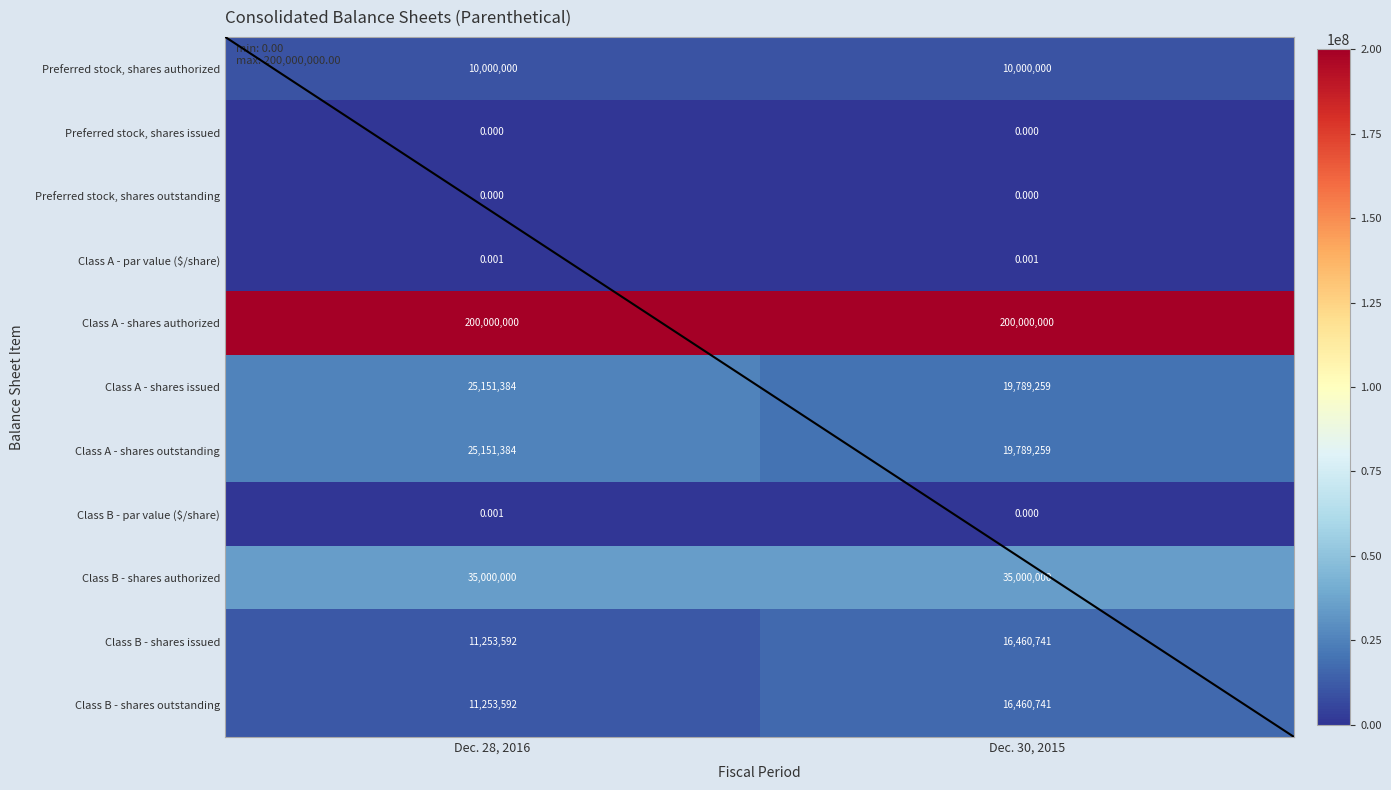

What is the difference between the highest and lowest values at Dec. 28, 2016?

200000000.0